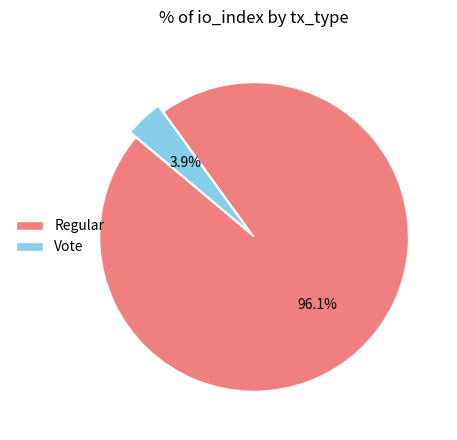

Which slice represents more than half of the pie?

Regular